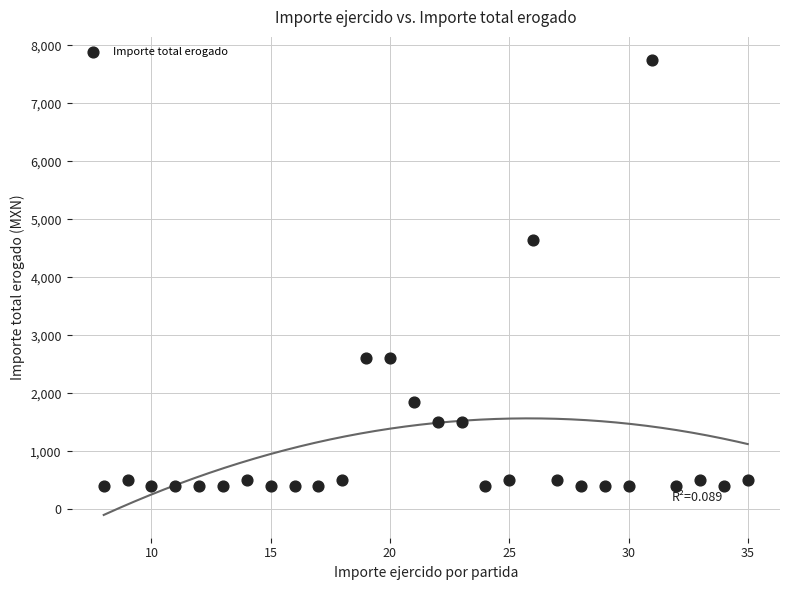

What is the range of Y values (max minus min)?

7350